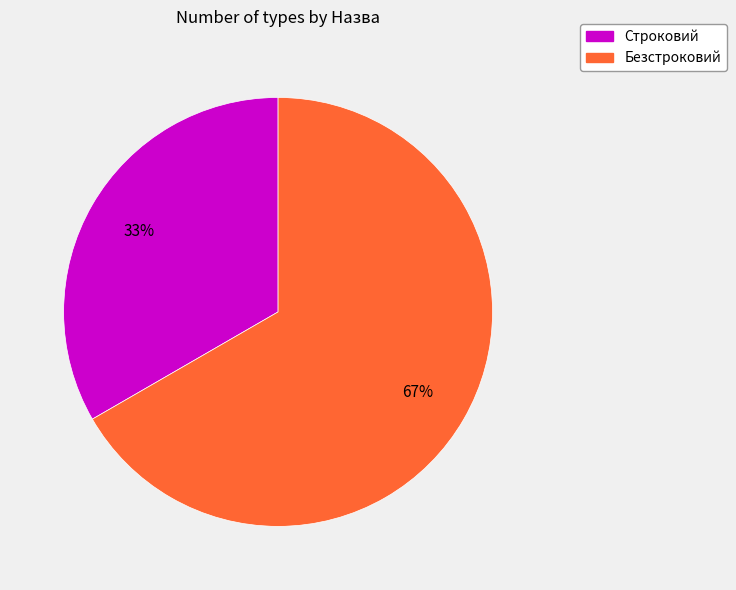

Do Безстроковий and Строковий together represent more than half of the pie?

Yes